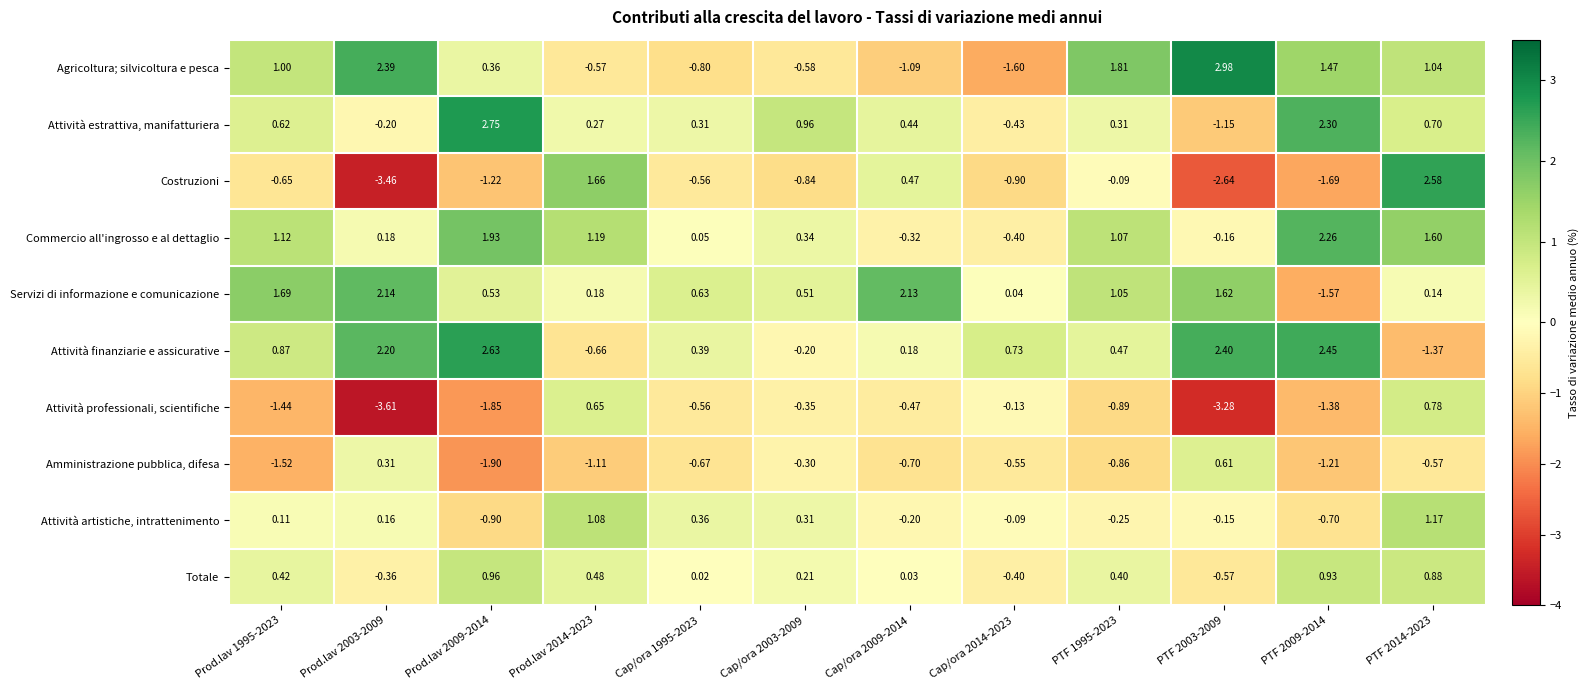

Is the value of Agricoltura; silvicoltura e pesca at PTF 1995-2023 greater than the value of Attività finanziarie e assicurative at PTF 2003-2009?

No